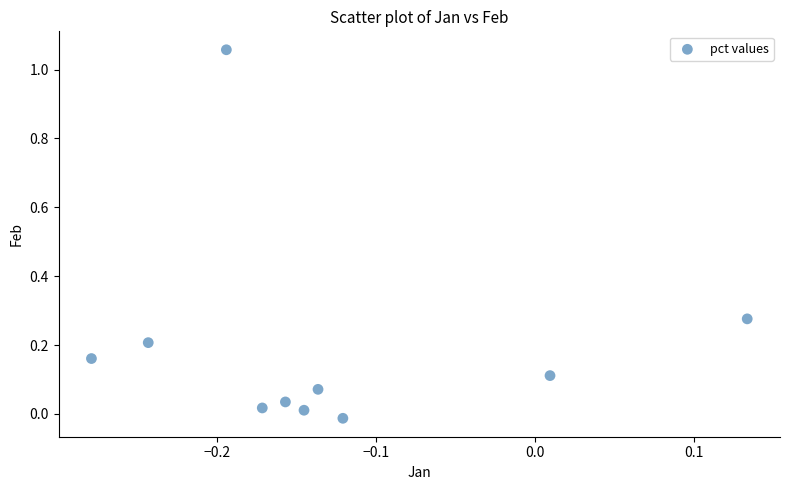

What is the range of X values (max minus min)?

0.4